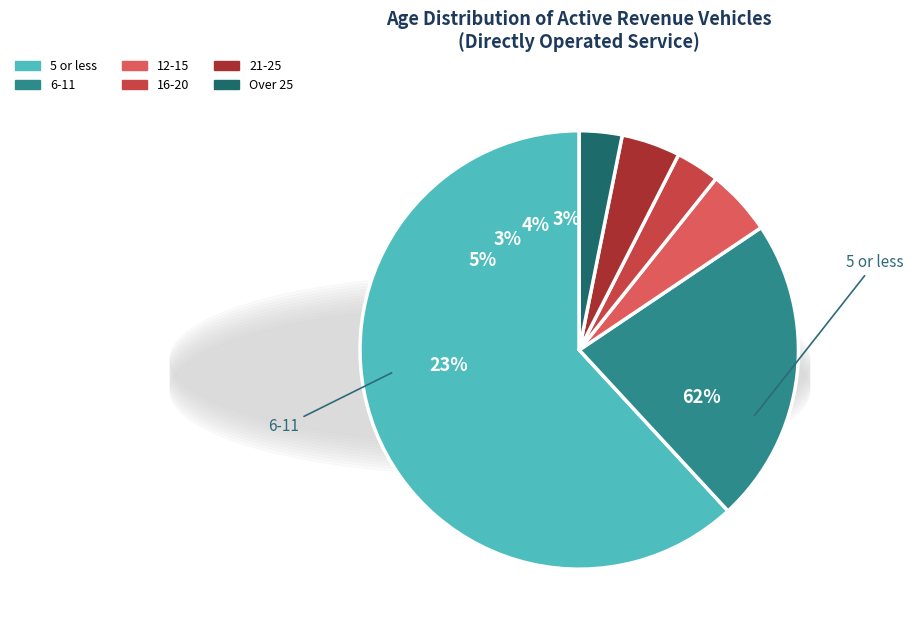

What is the smallest slice in the pie chart?

Over 25